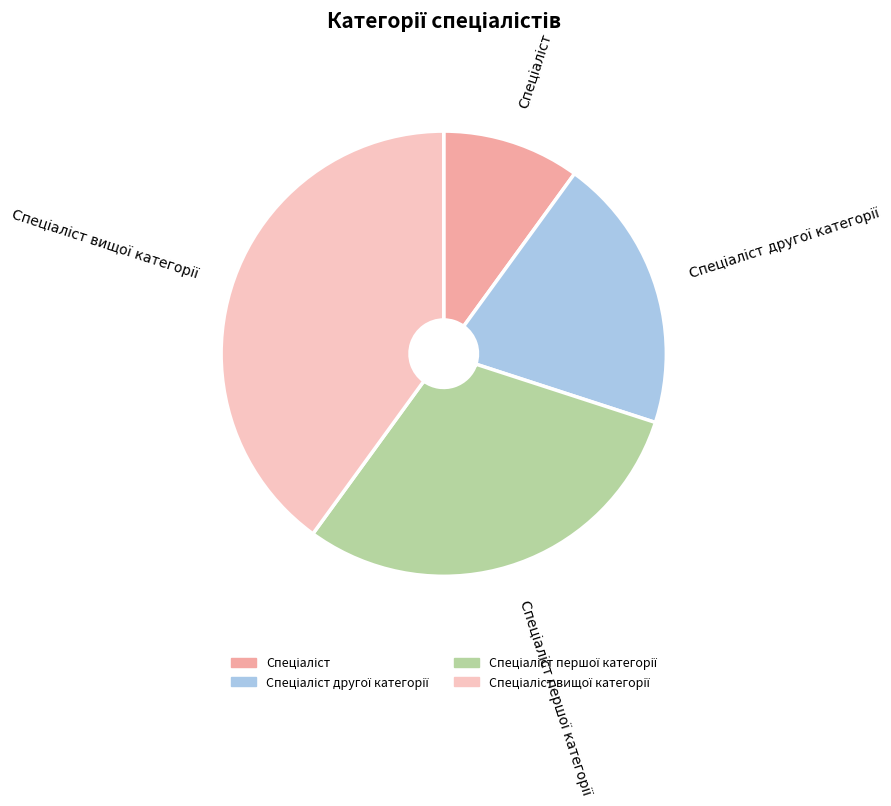

Is there a majority slice in this chart?

No